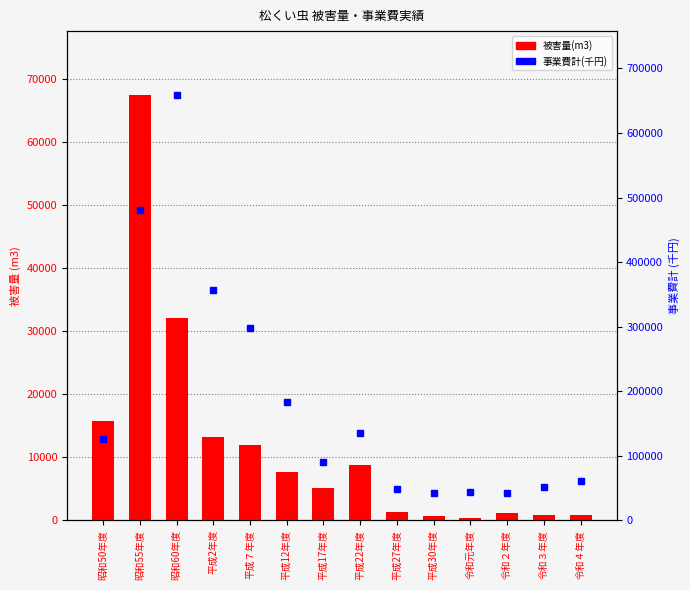

The value of 事業費計(千円) at 平成７年度 is 81300. True or false?

False